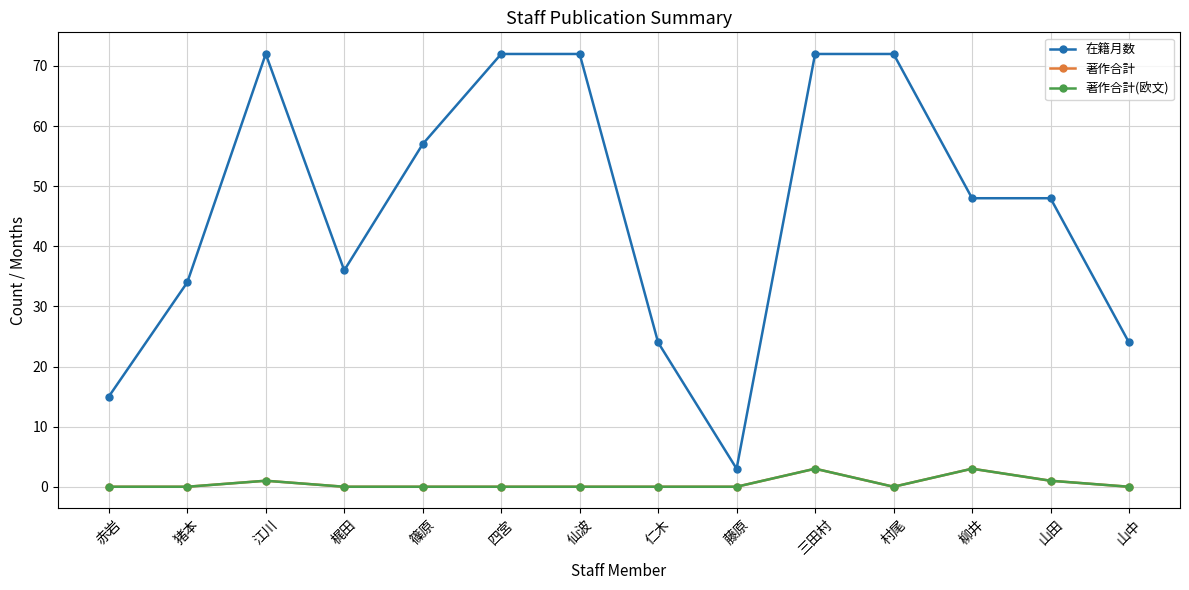

Does the chart have visible grid lines?

Yes